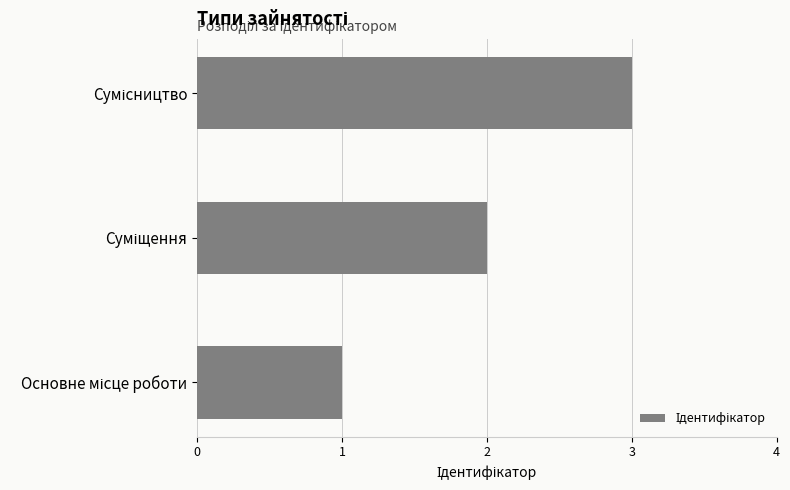

Are the bars grouped side by side (vs. stacked)?

No